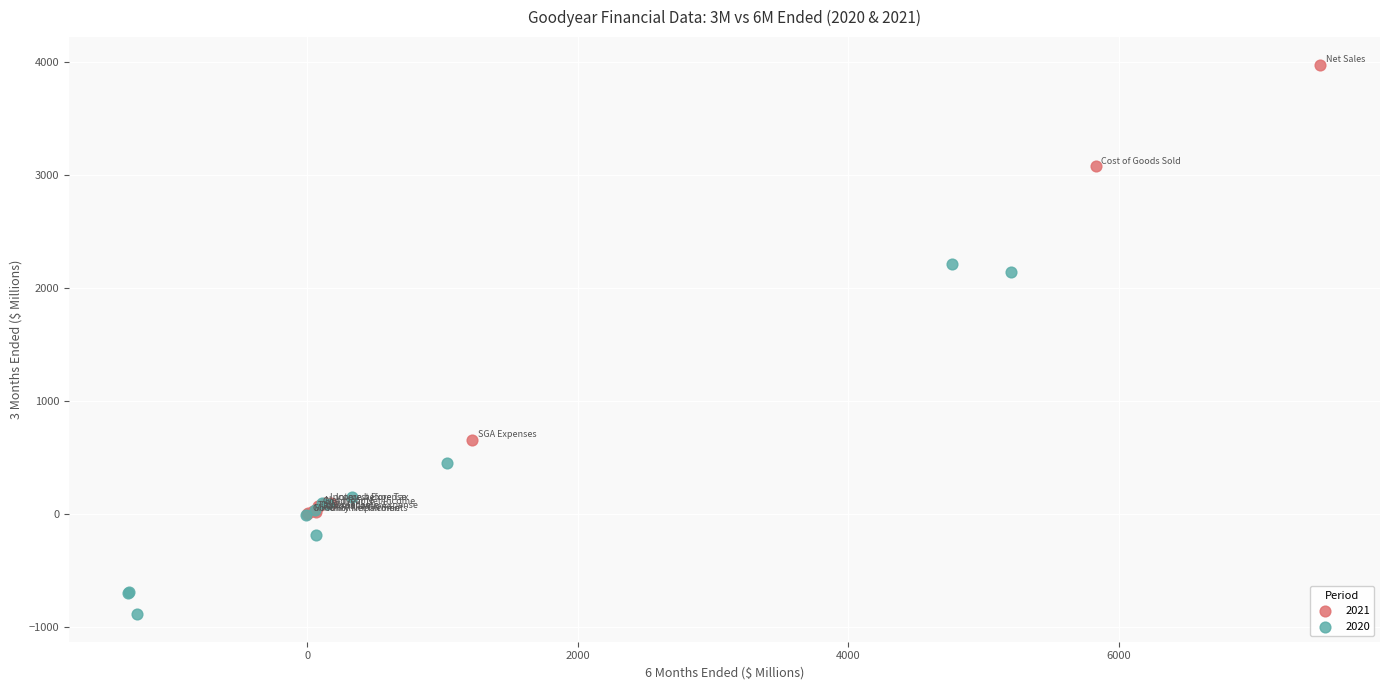

What are all the series names shown in the legend?

2021, 2020